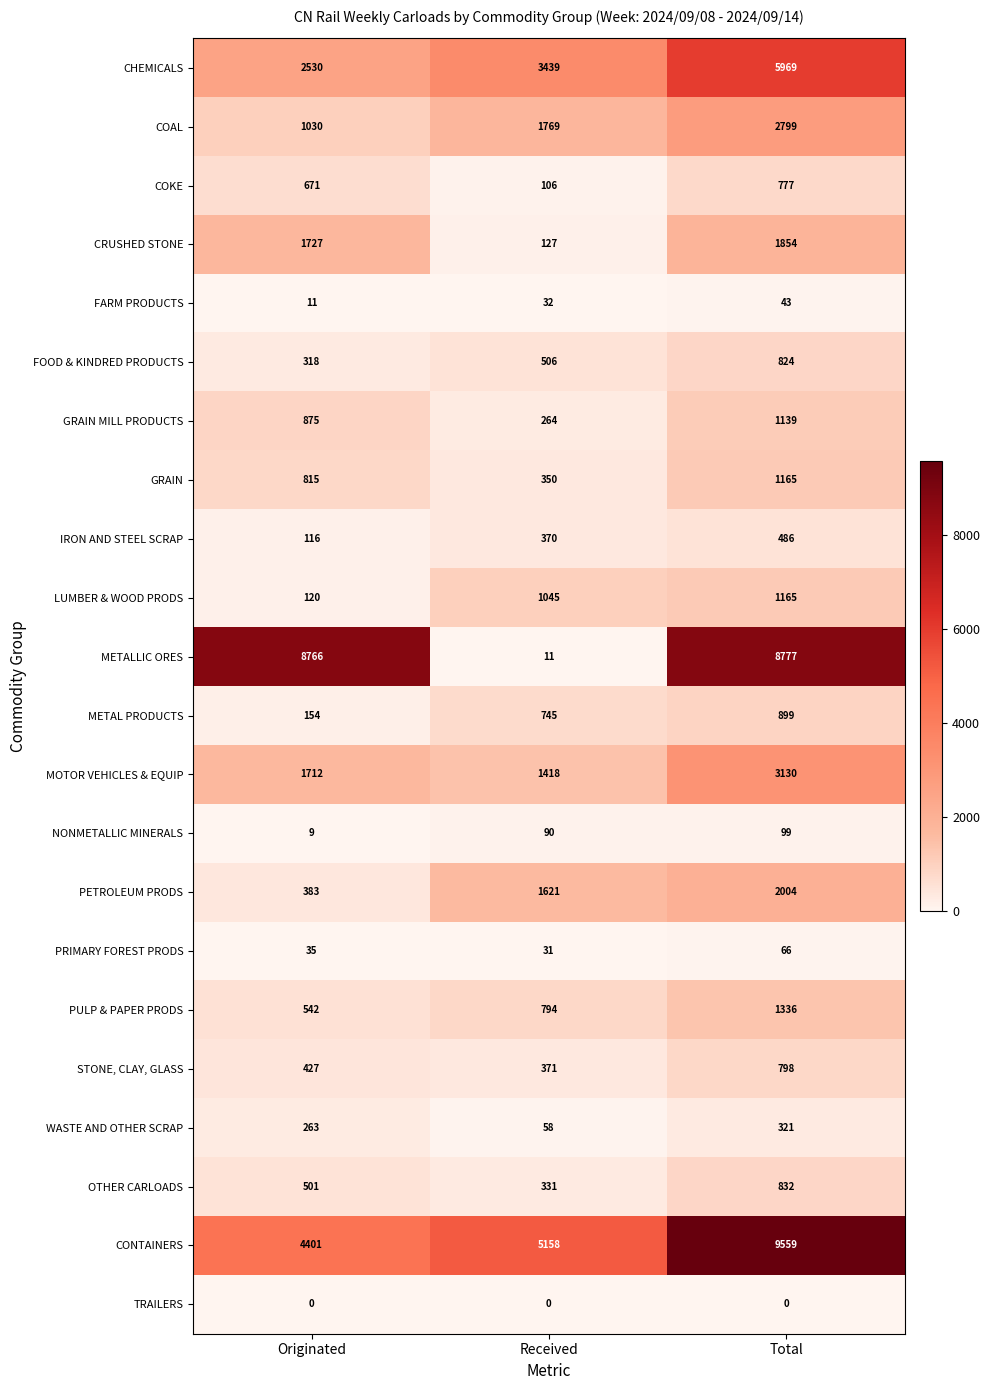

Between Originated and Total, which series saw the biggest shift?

CONTAINERS